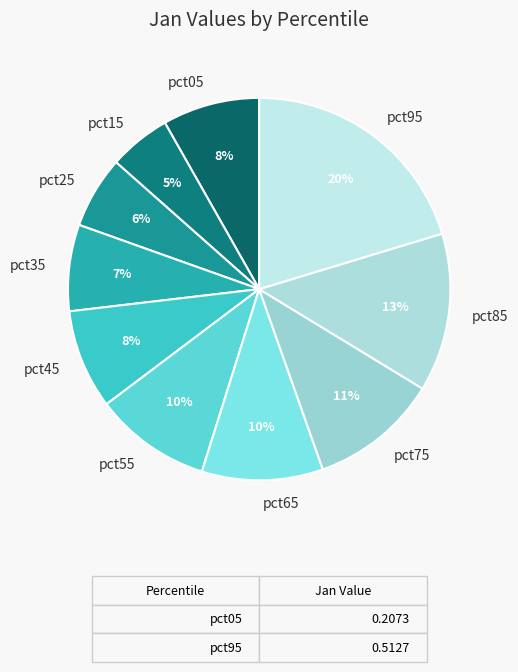

To the nearest percent, what is the average slice percentage?

10%